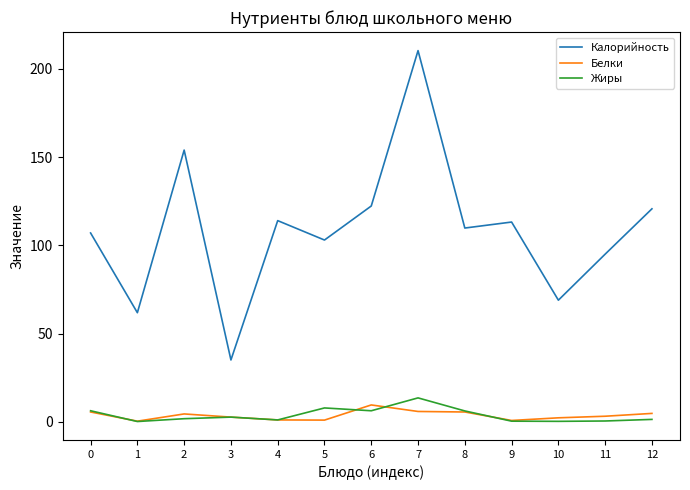

What is the total value across all series at 5?

111.7